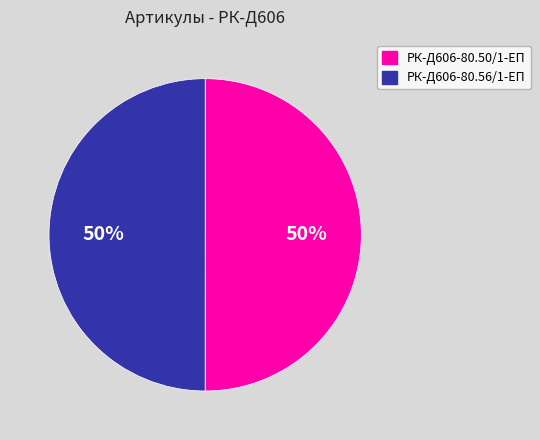

To the nearest percent, what is the average slice percentage?

50%